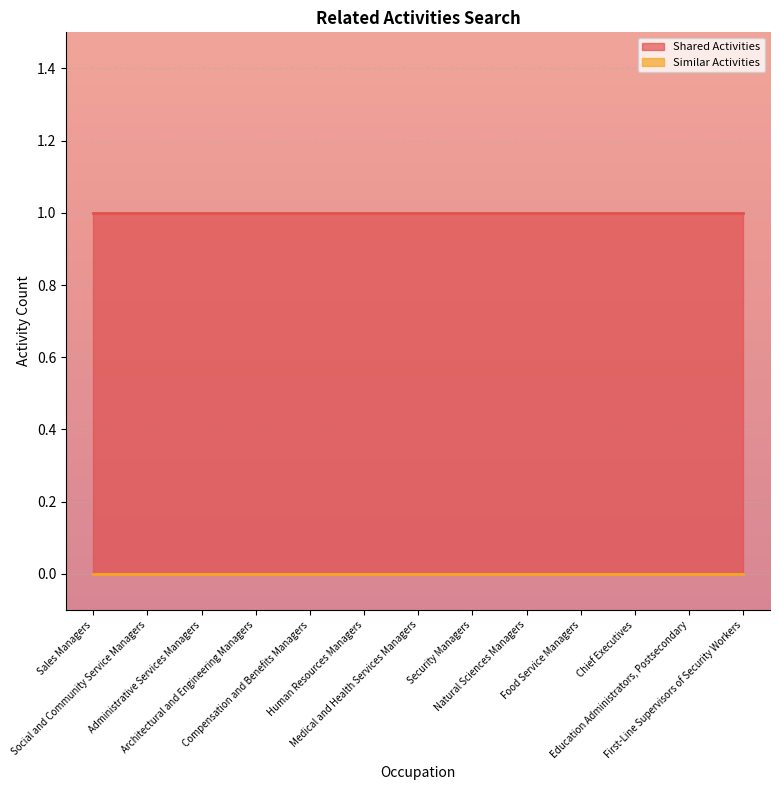

Which series has the largest total across all categories?

Shared Activities